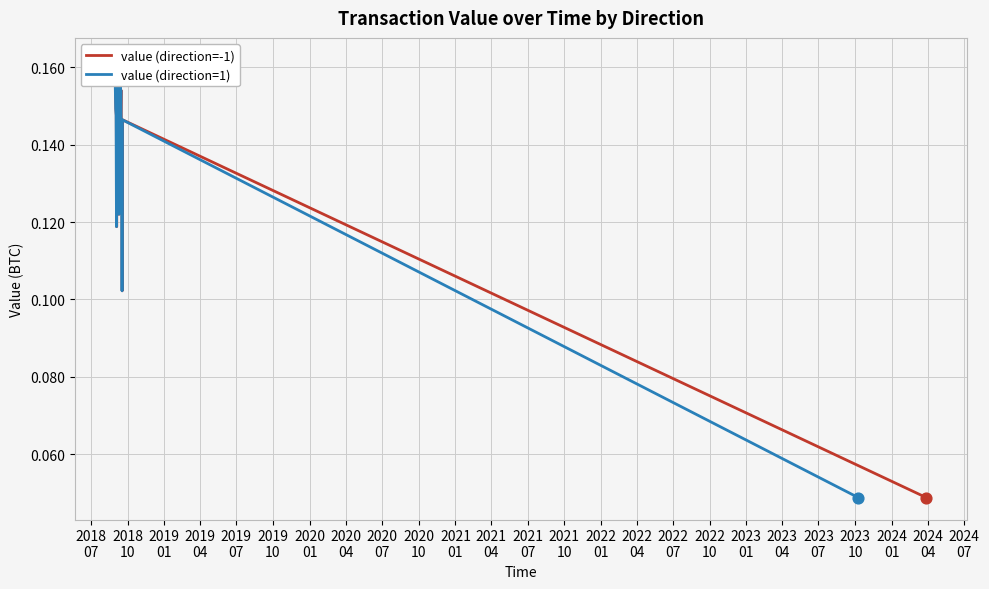

What are all the series names shown in the legend?

value (direction=-1), value (direction=1)